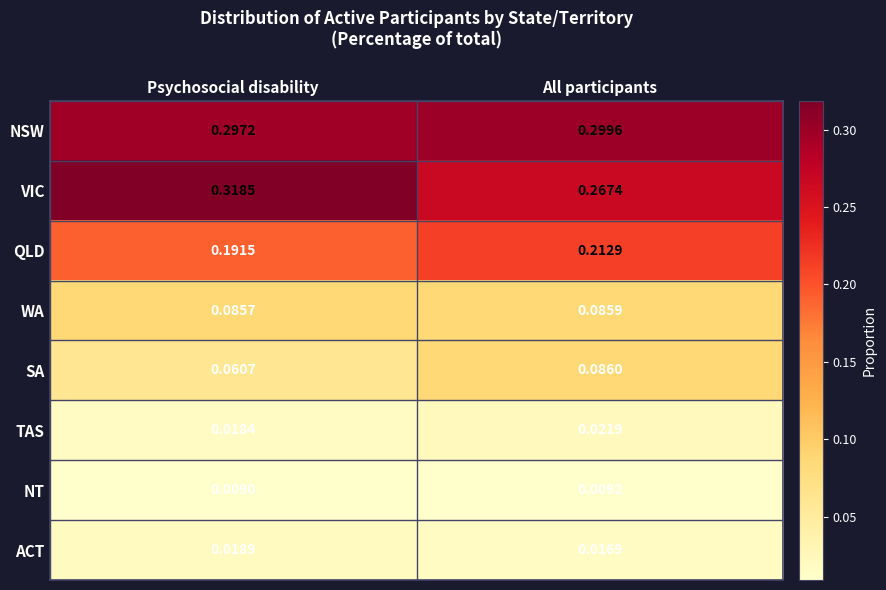

At how many categories does at least one series exceed 0?

2